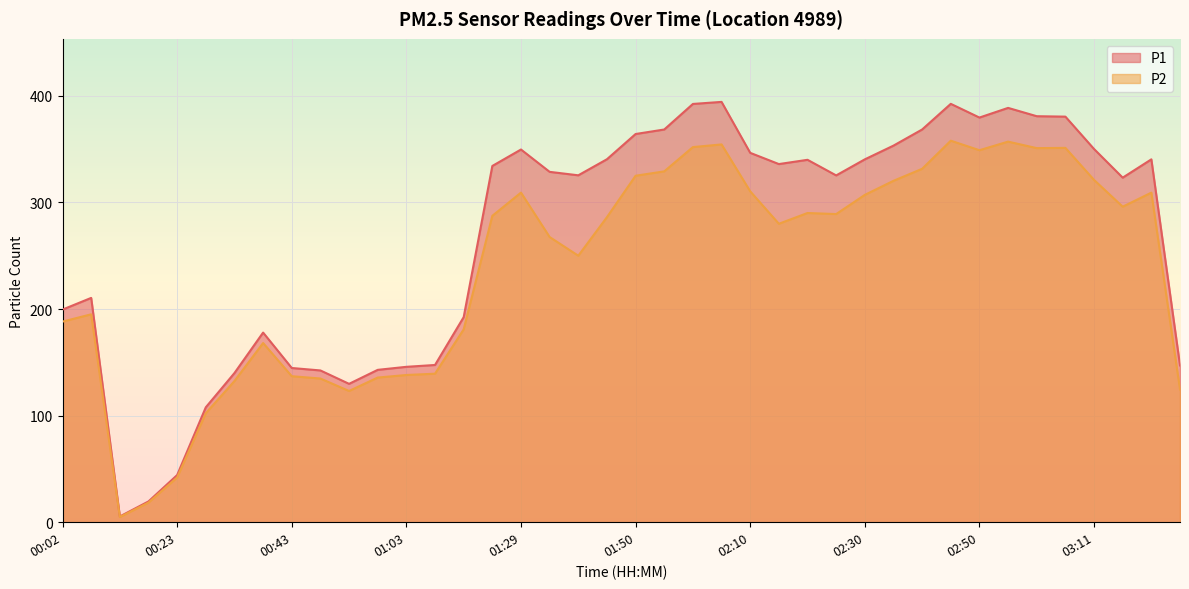

Does the chart display data point markers on the line(s)?

No